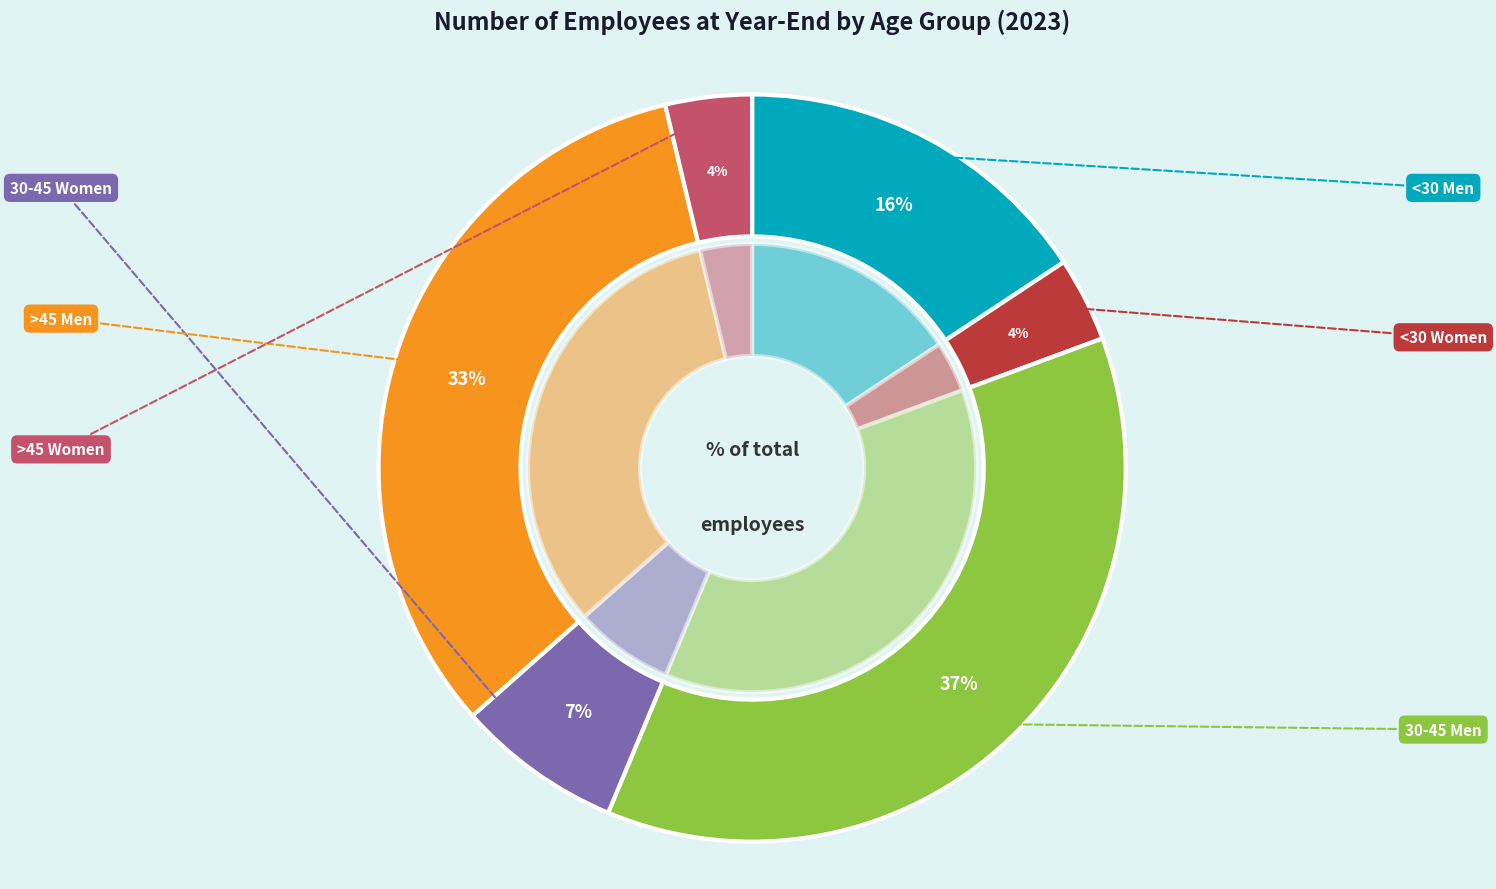

Is it true that <30 Women is 4% of the pie?

True